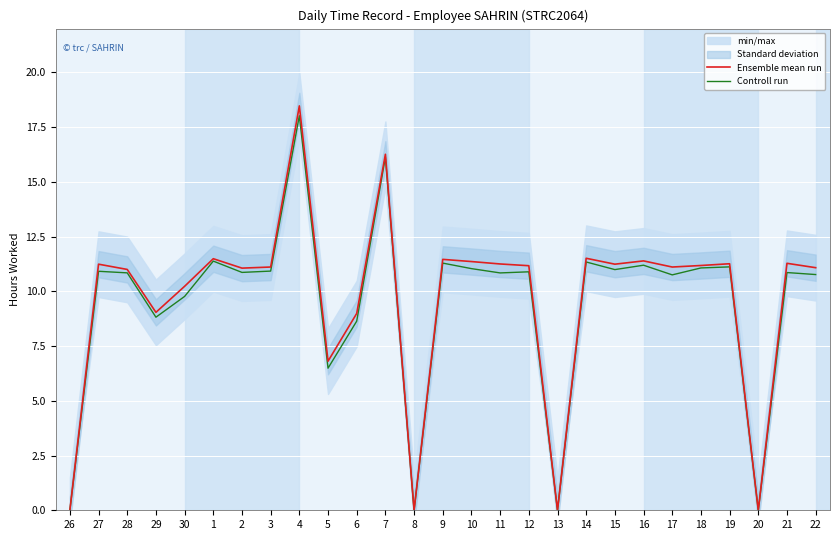

What is the difference between the Controll run values at 2 and 3?

0.1